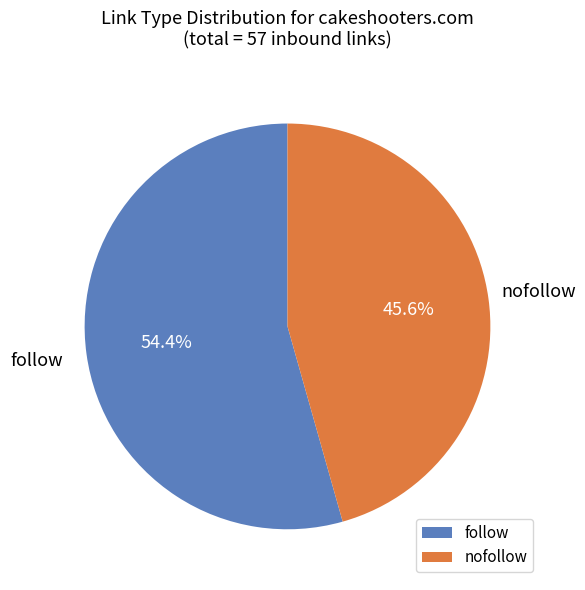

Does any single category account for the majority?

Yes